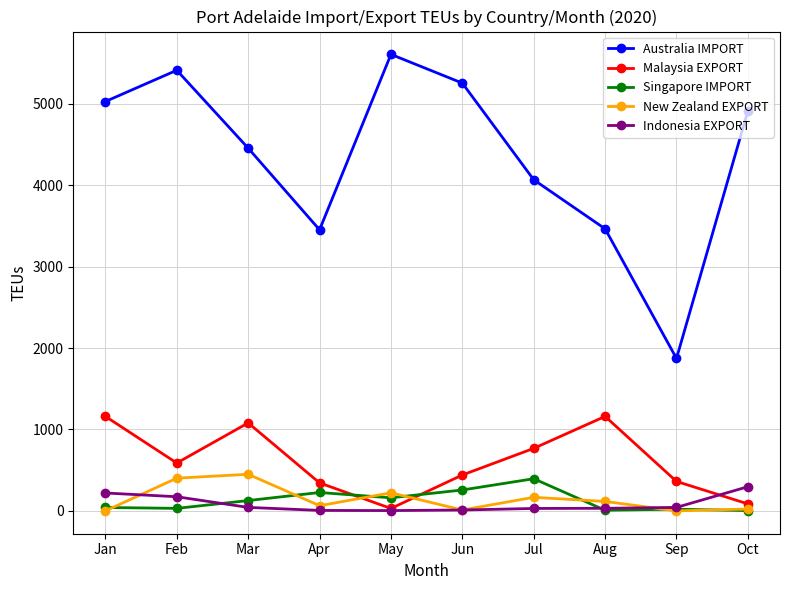

What are all the series names shown in the legend?

Australia IMPORT, Malaysia EXPORT, Singapore IMPORT, New Zealand EXPORT, Indonesia EXPORT